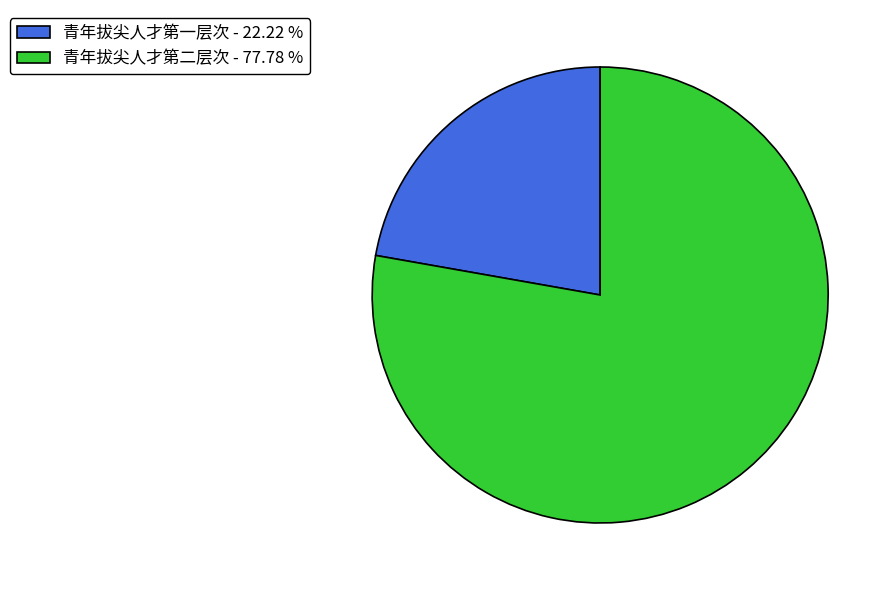

What is the ratio of the value at 青年拔尖人才第二层次 to the value at 青年拔尖人才第一层次?

3.5